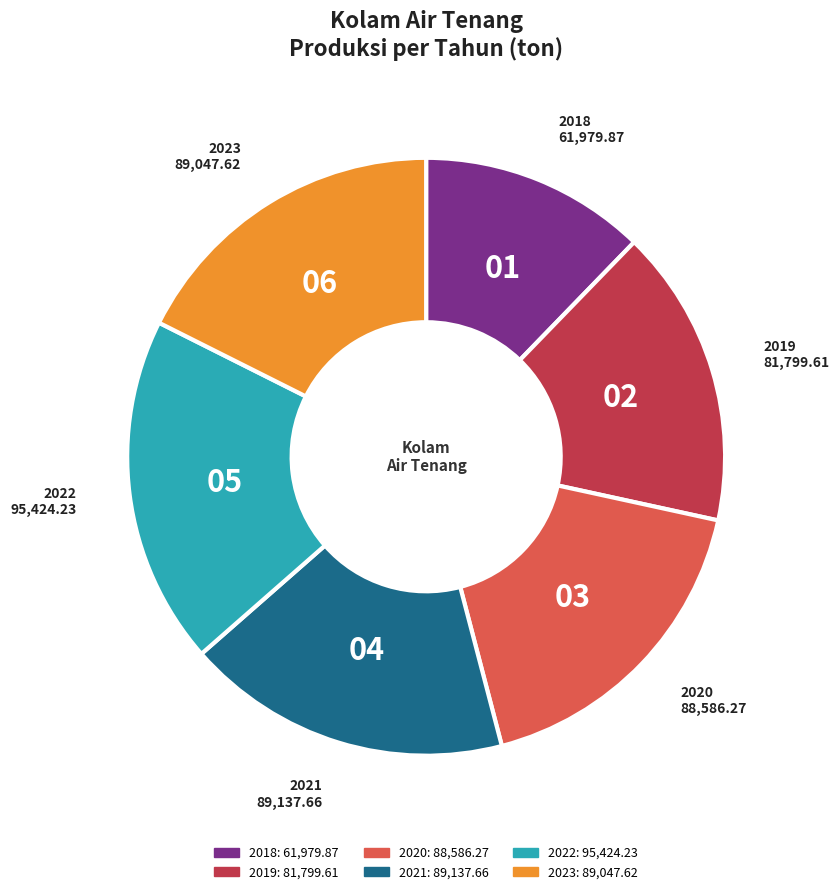

How many slices are in this pie chart?

6